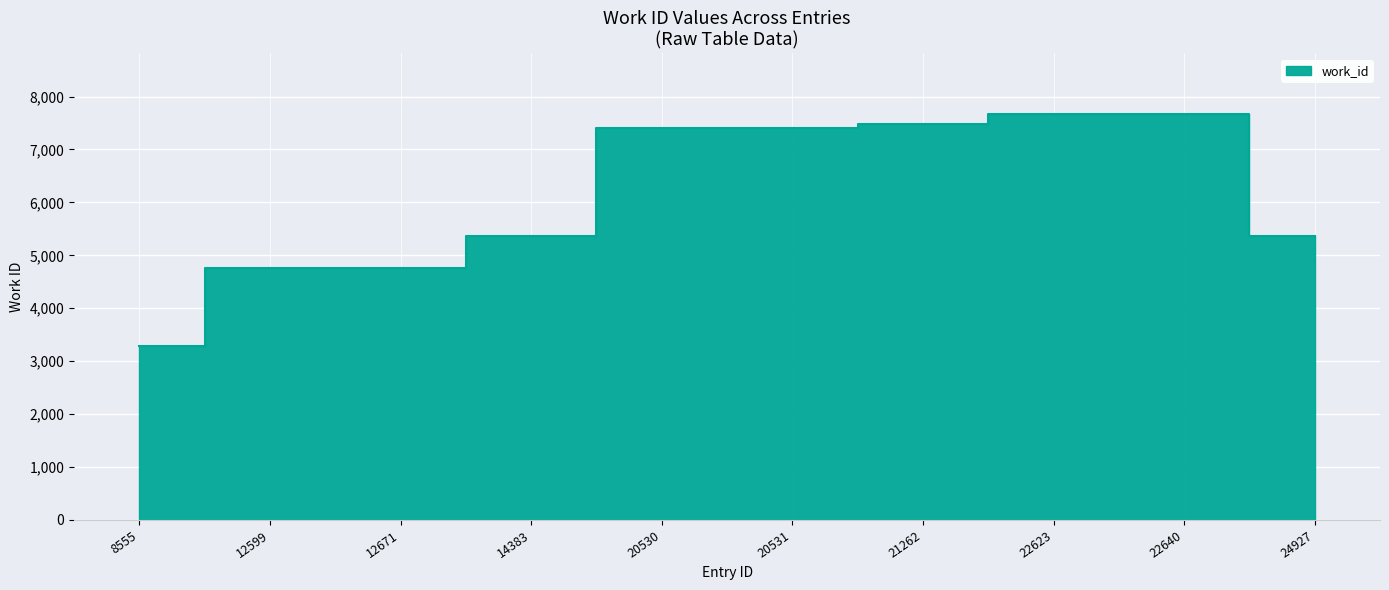

List the labels in order of value, smallest first.

8555, 12599, 12671, 14383, 24927, 20530, 20531, 21262, 22623, 22640